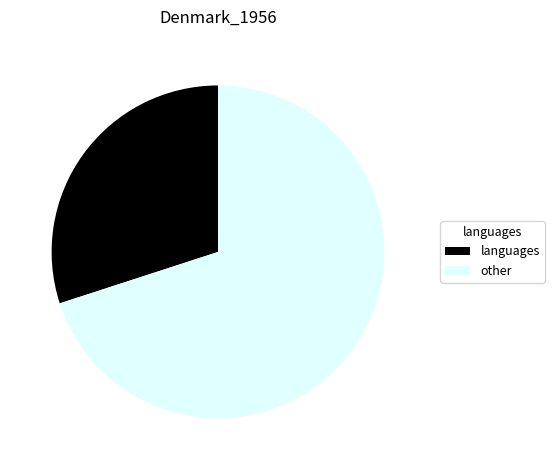

Do languages and other together represent more than half of the pie?

Yes